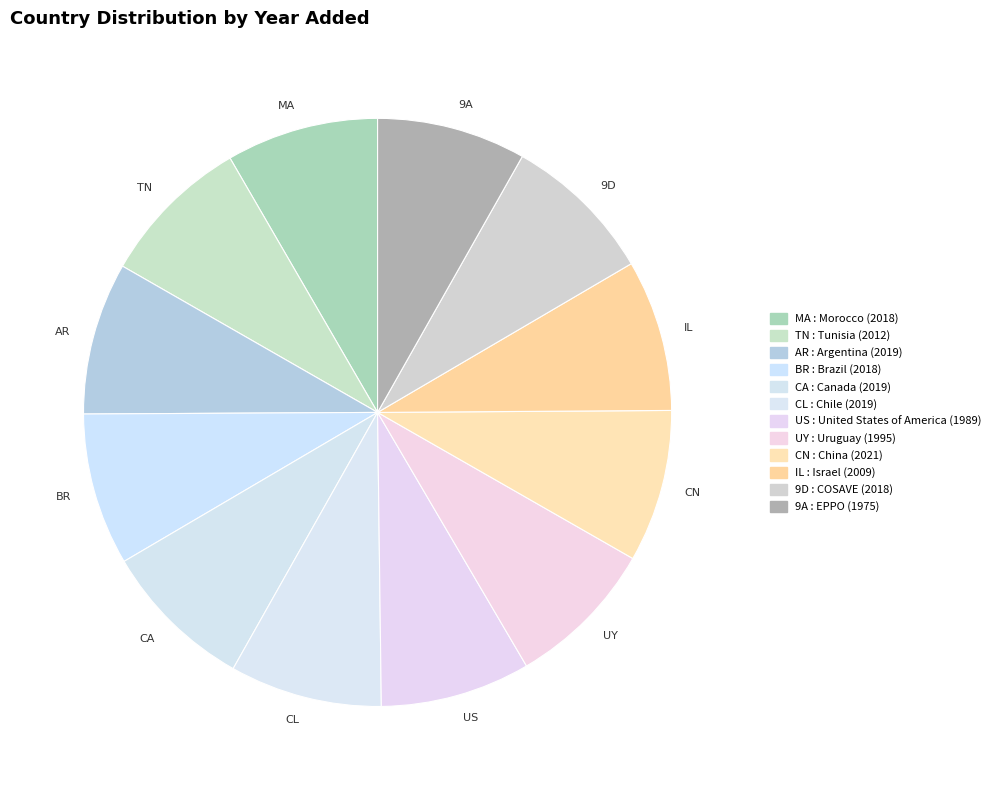

Does 9D represent more than half of the total?

No